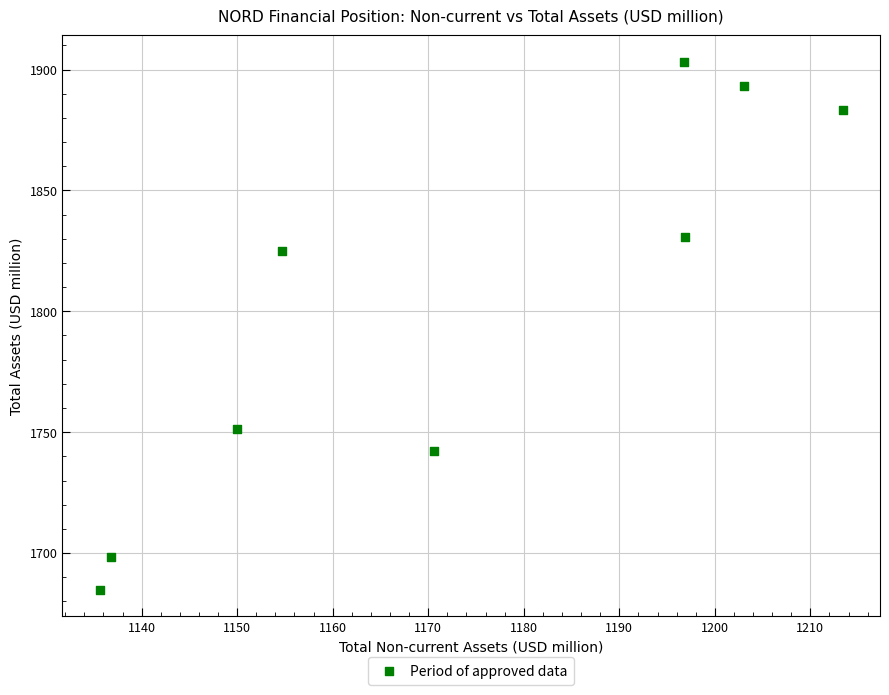

What Y value in the scatter plot is closest to 1793?

1825.0